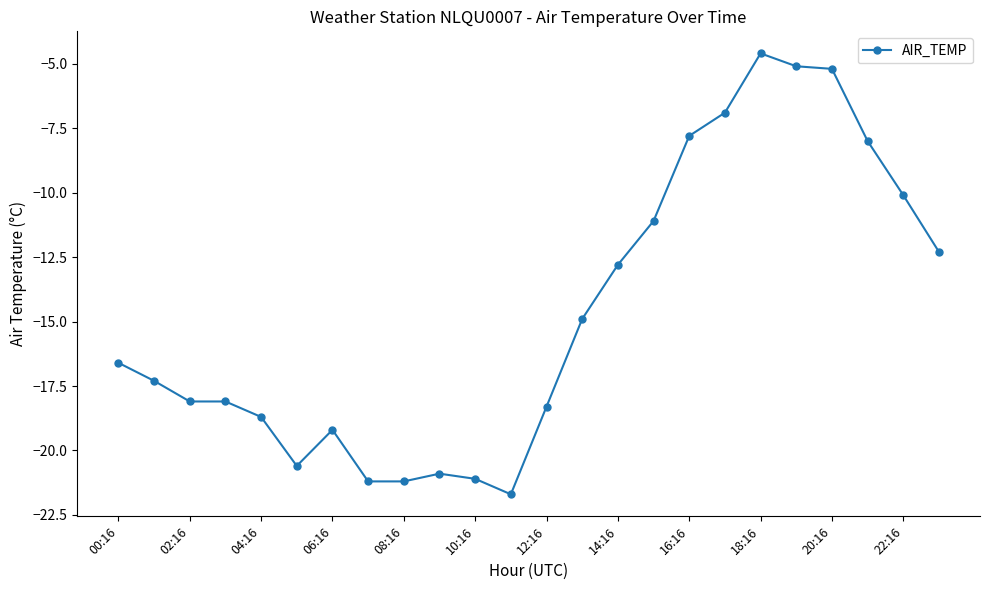

What is the average value?

-14.7